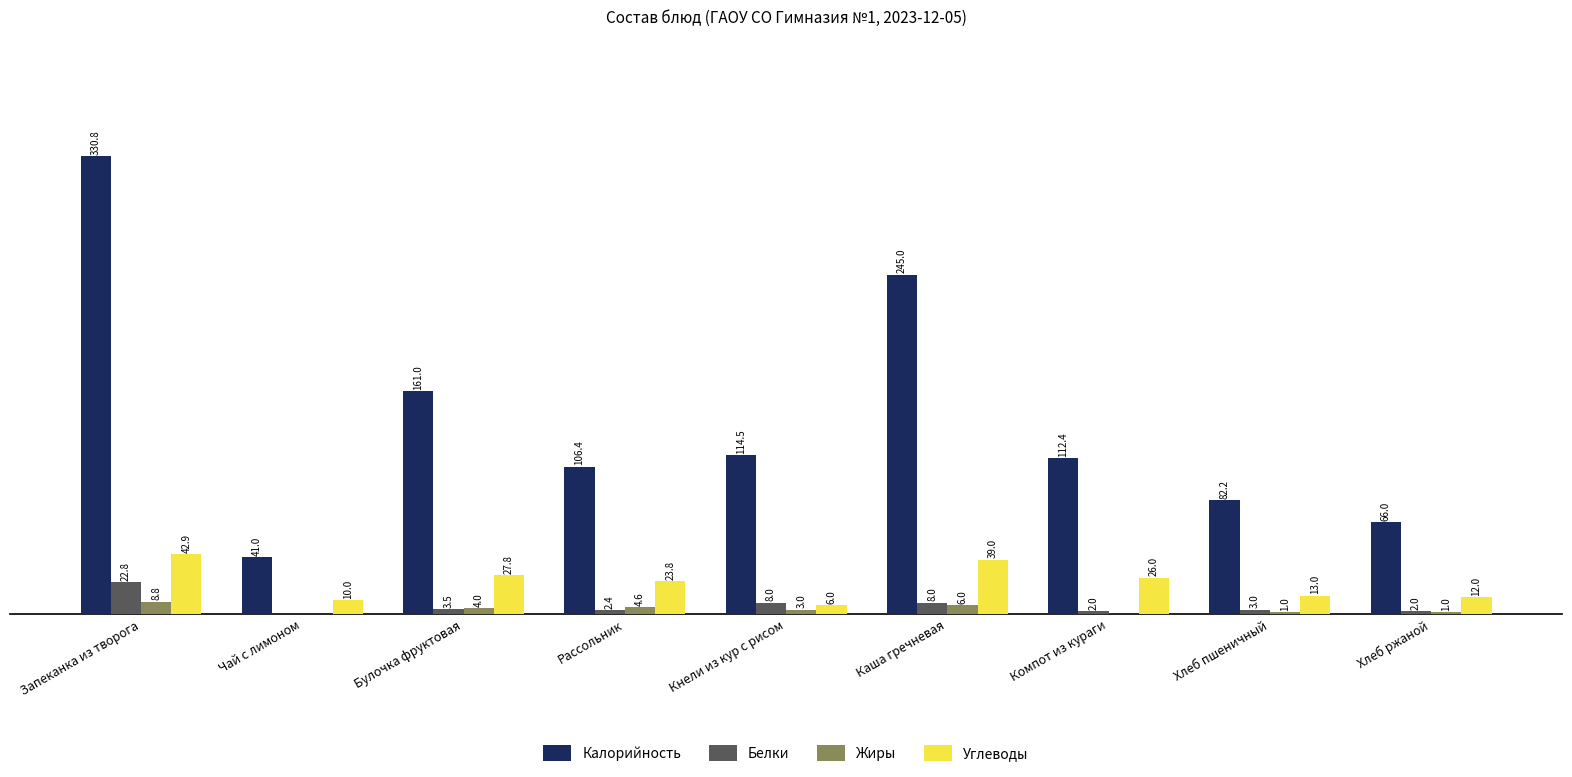

Which series changed the most between Запеканка из творога and Хлеб пшеничный?

Калорийность